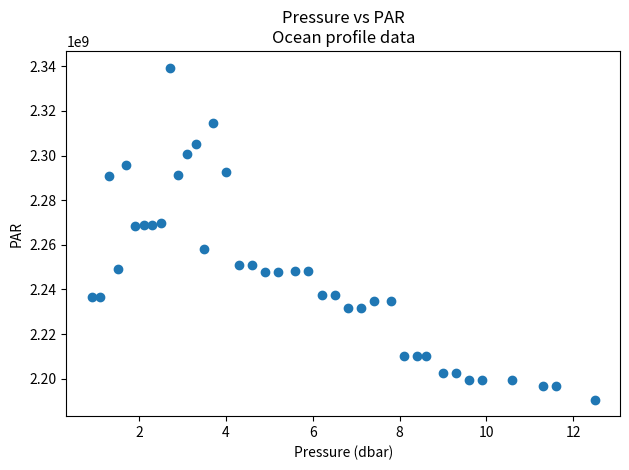

What is the range of Y values (max minus min)?

148829376